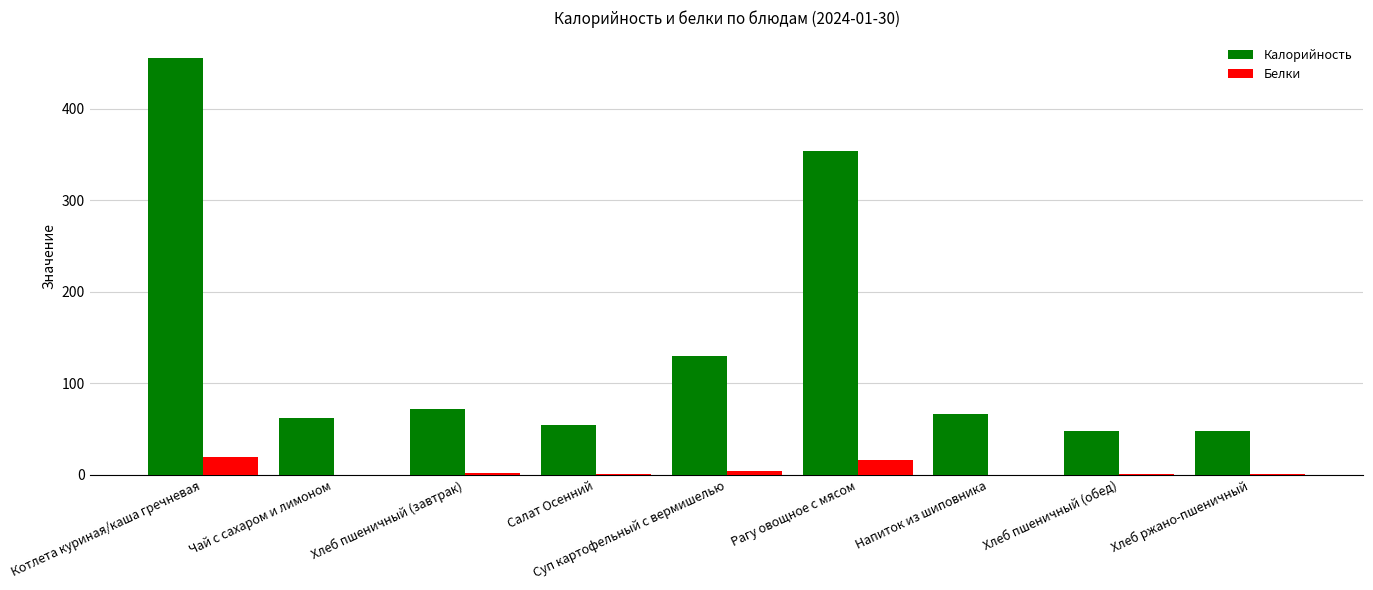

What are all the series names shown in the legend?

Калорийность, Белки